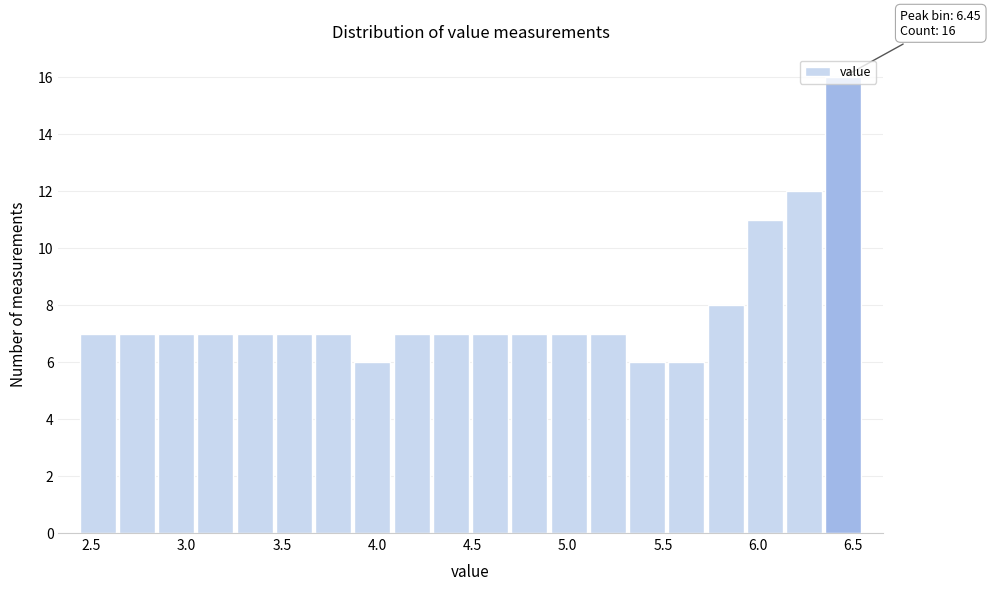

Which range on the x-axis has the tallest bar?

6.35 to 6.55